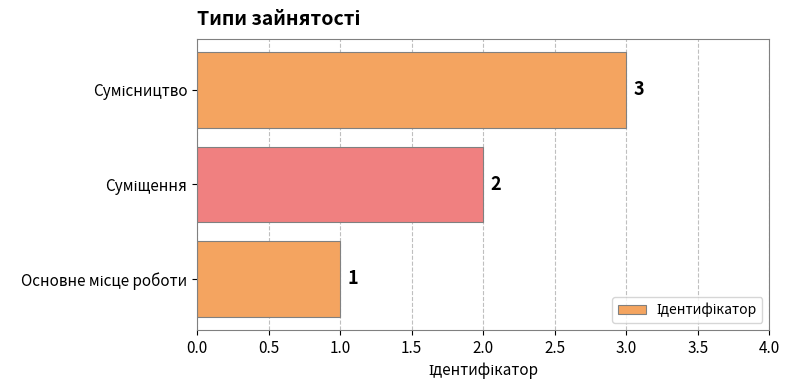

What is the sum of all values?

6